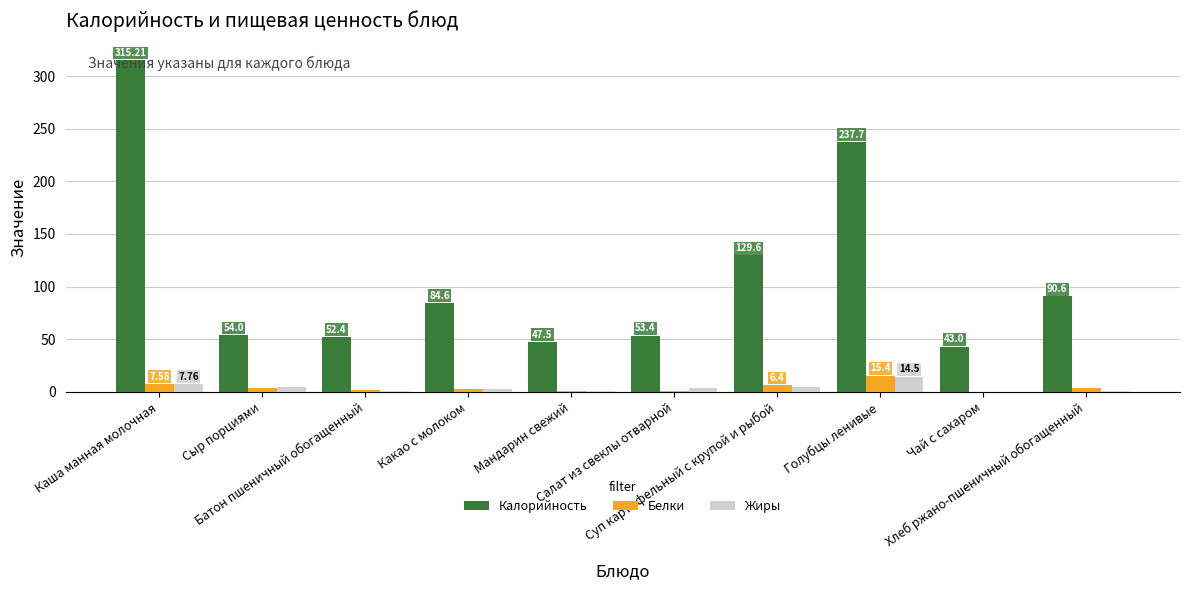

Count the number of data series in this chart.

3